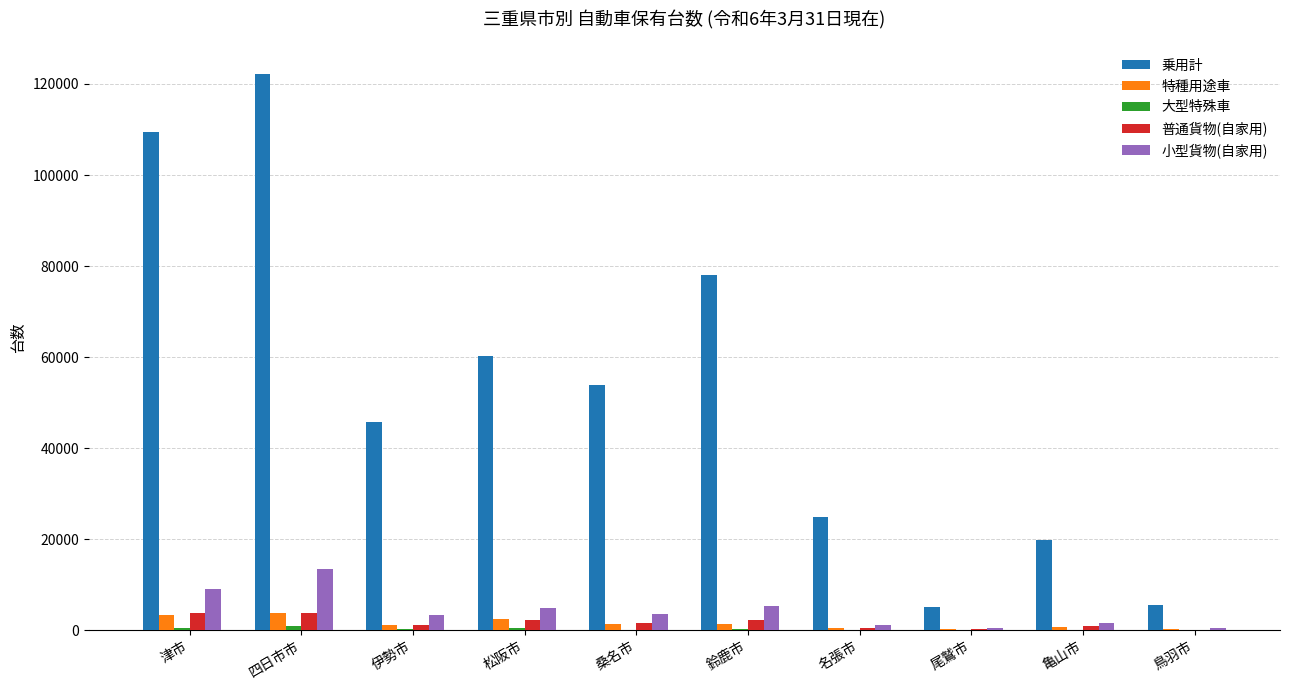

What is the sum of the 小型貨物(自家用) values at 津市 and 松阪市?

14007